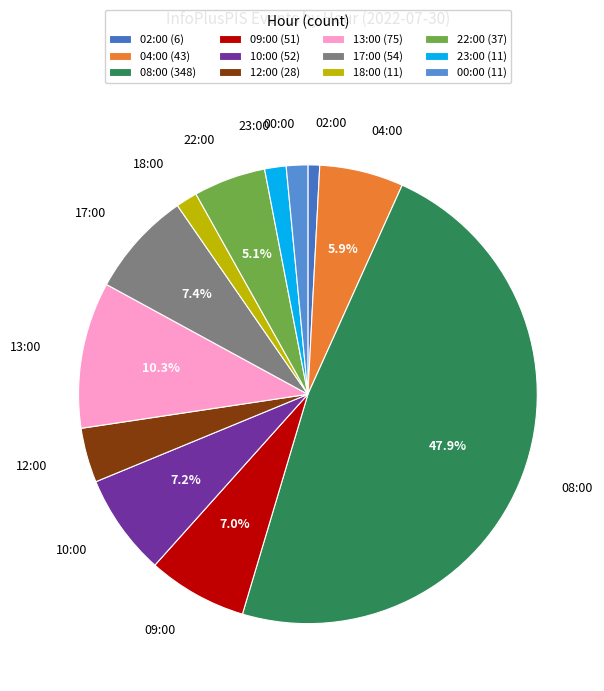

How many slices are in this pie chart?

12